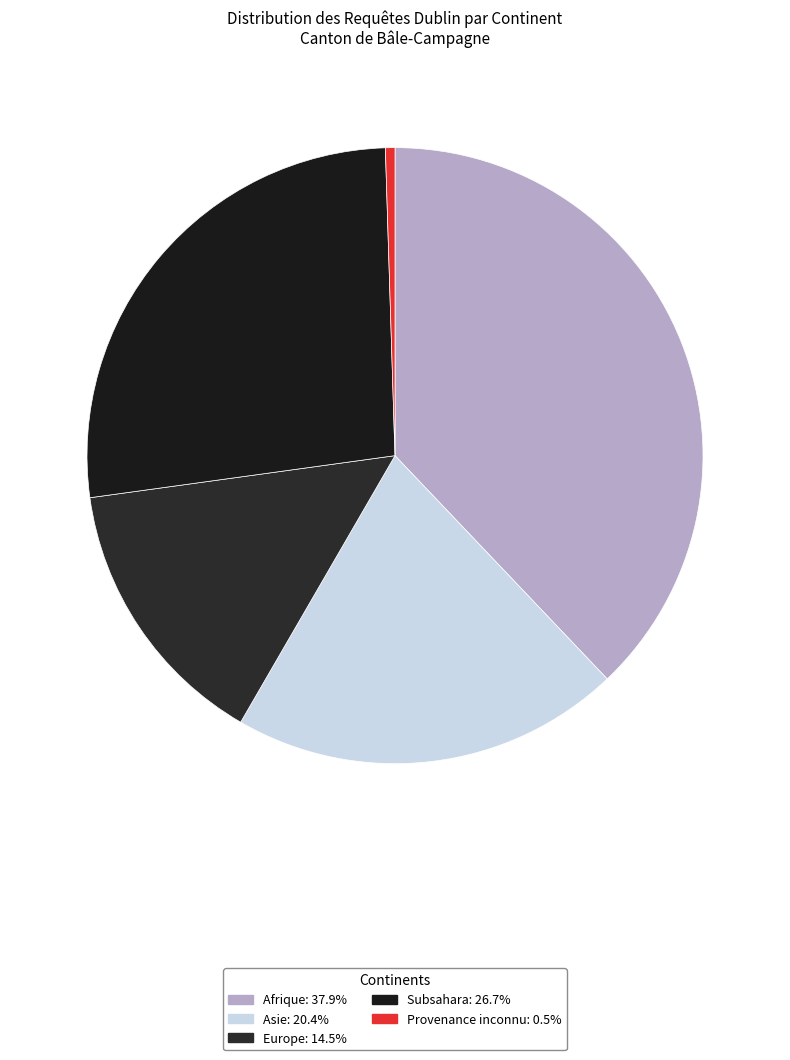

What is the largest slice in the pie chart?

Afrique